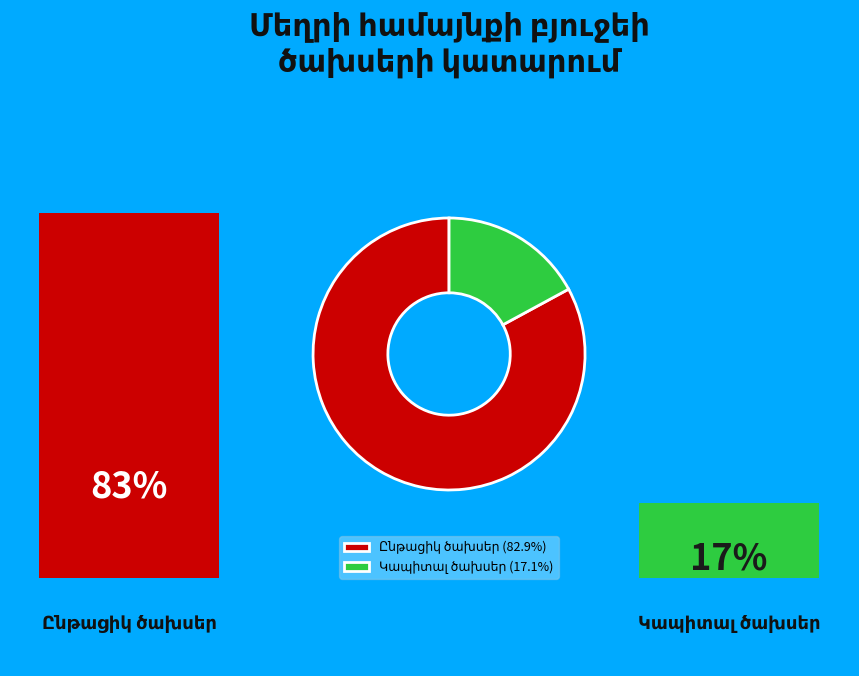

Is there any slice that represents more than half of the pie?

Yes